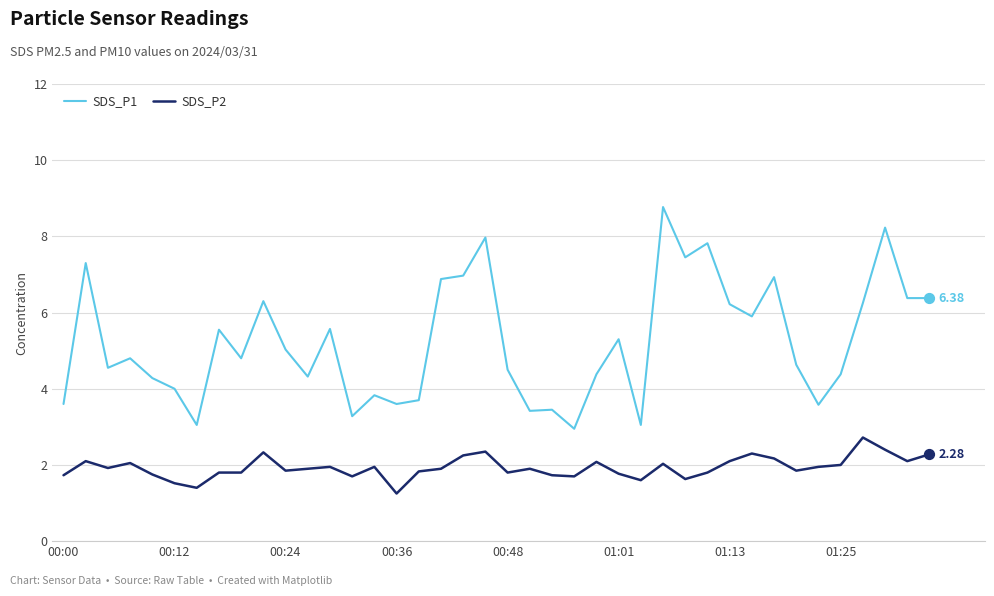

Which series has the largest total across all categories?

SDS_P1